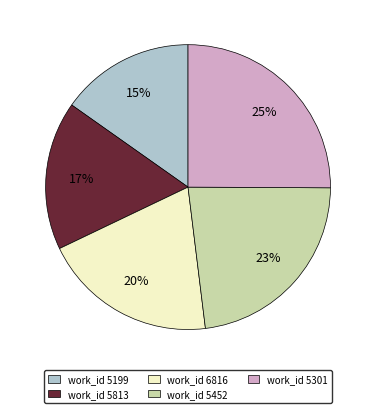

To the nearest percent, what is the difference between the largest and smallest slice percentages?

10%